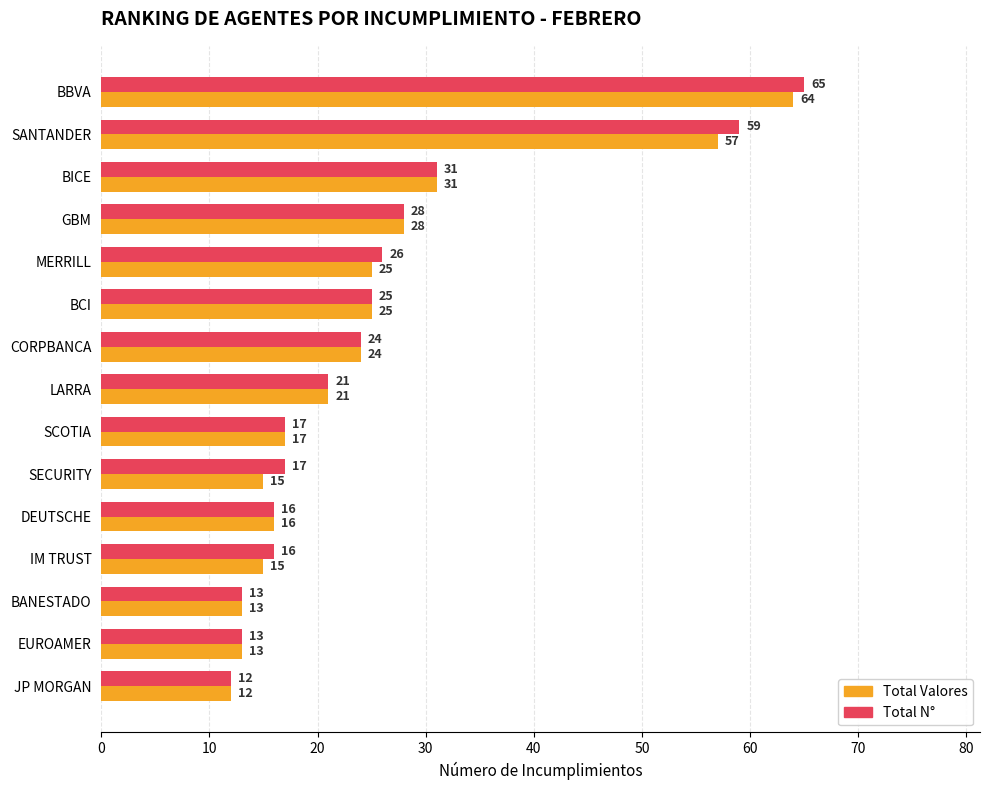

What is the maximum value for Total Valores?

64